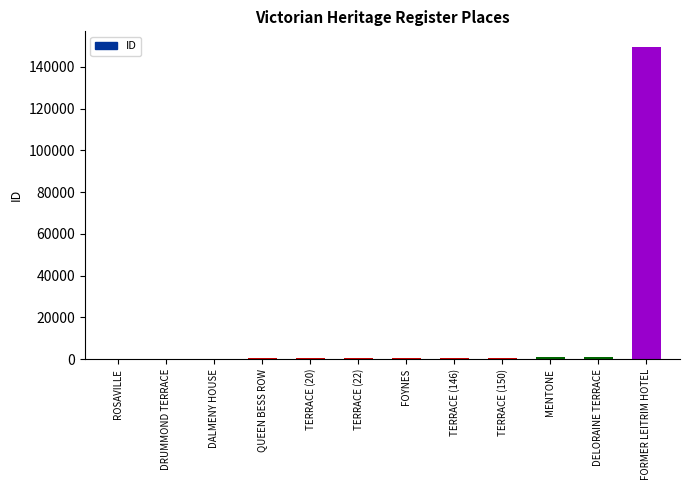

What is the sum of all values?

154377